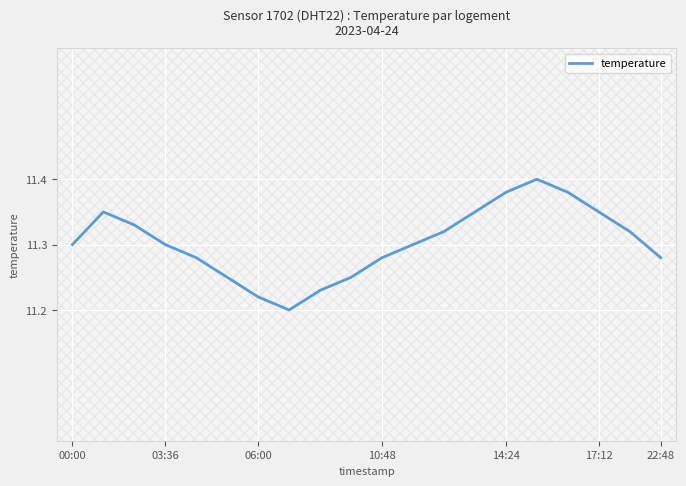

Does the chart have visible grid lines?

Yes